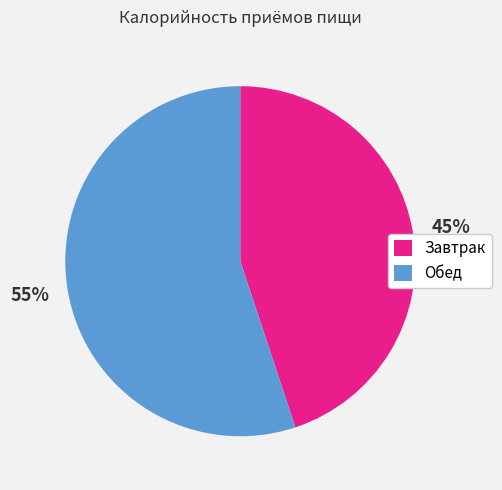

What is the smallest slice in the pie chart?

Завтрак